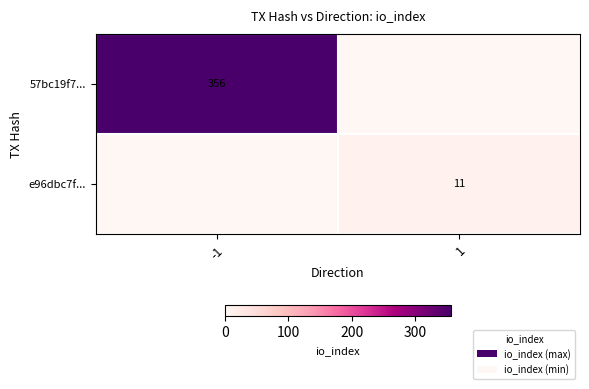

At how many categories does at least one series exceed 151?

1